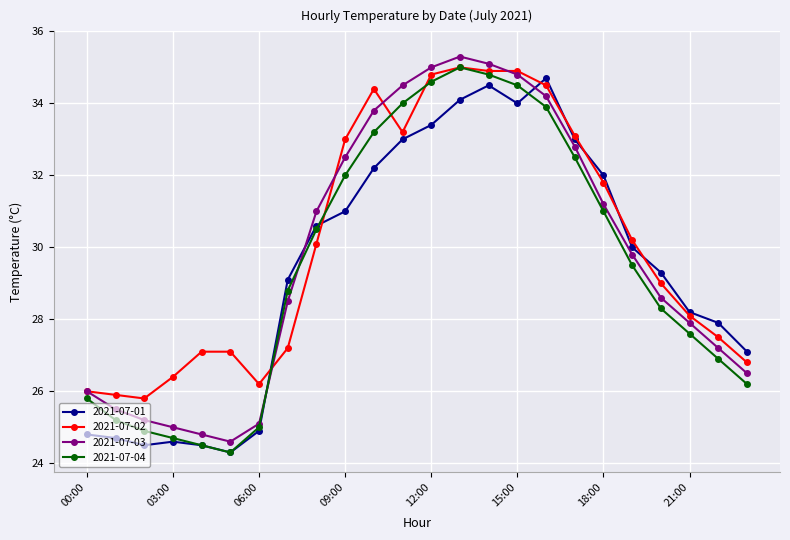

What is the value of the 2021-07-03 point at the 8th from the left?

28.5